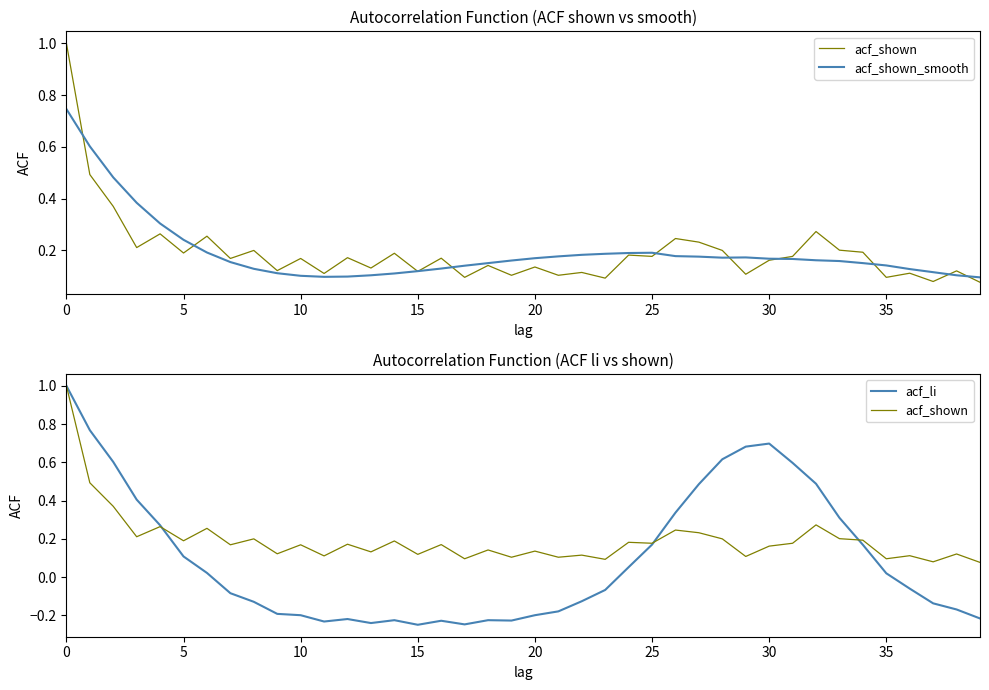

How many negative values does the acf_li series have?

21